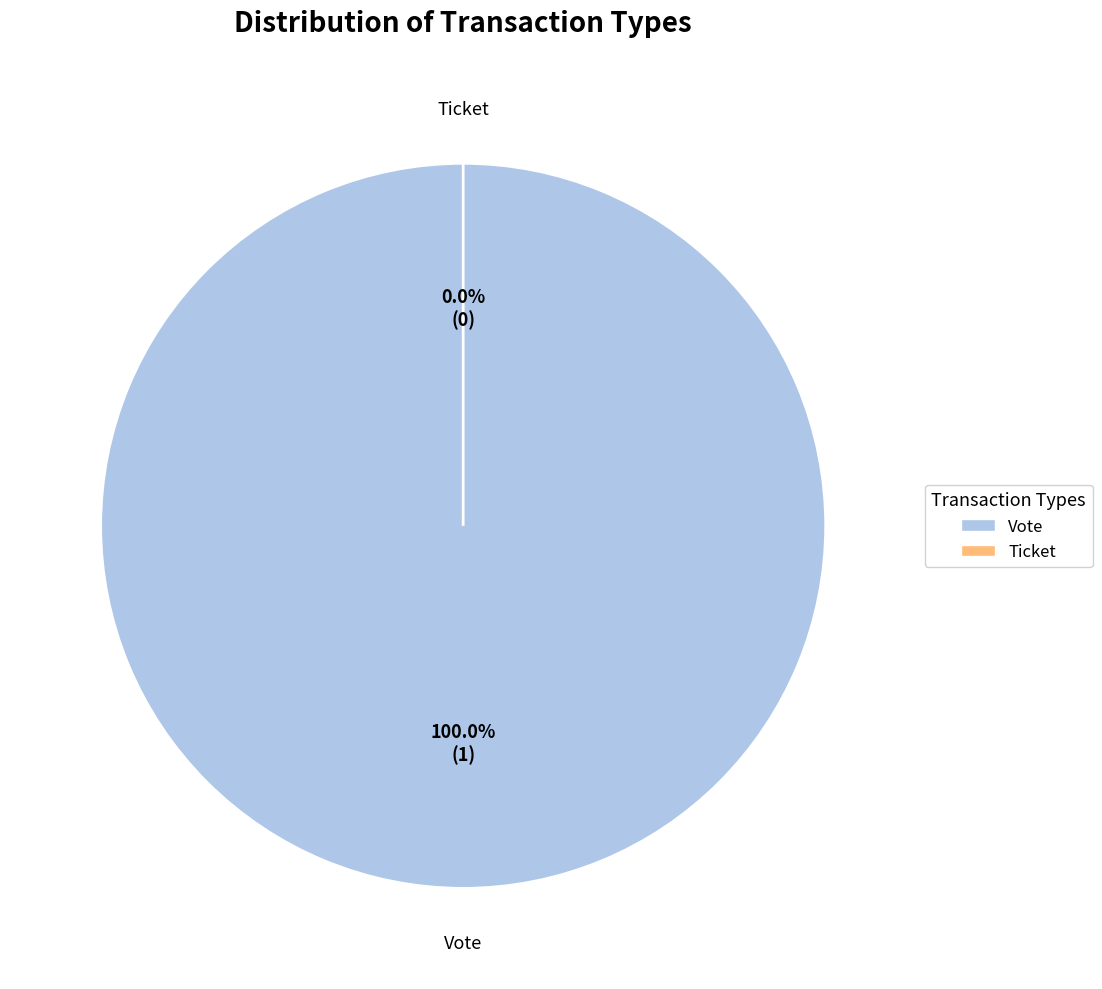

What percentage is the Vote slice, to the nearest percent?

100%